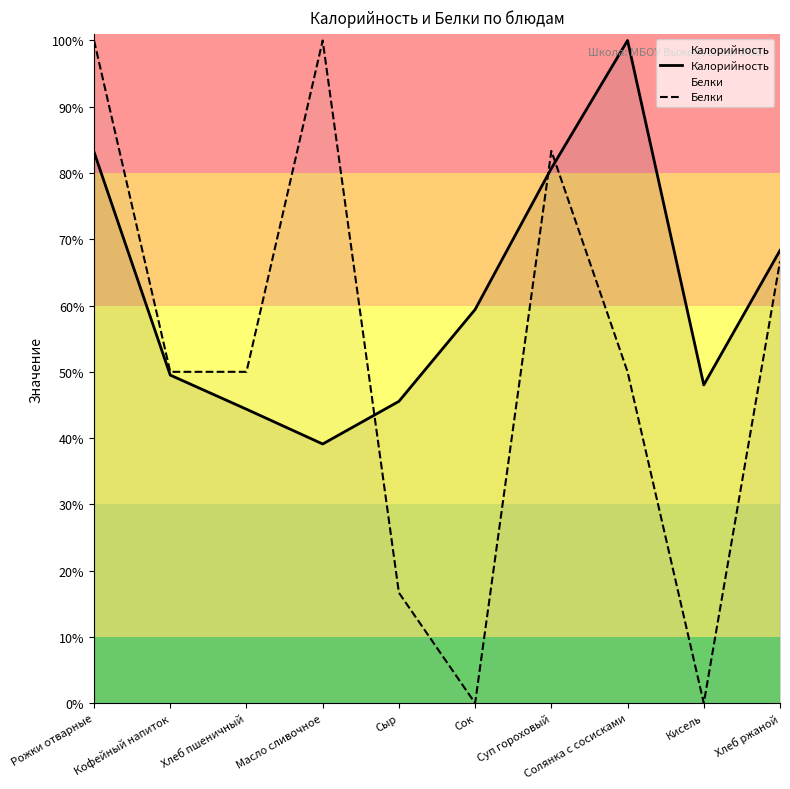

Rank the series by their maximum value, from highest to lowest.

Калорийность, Белки